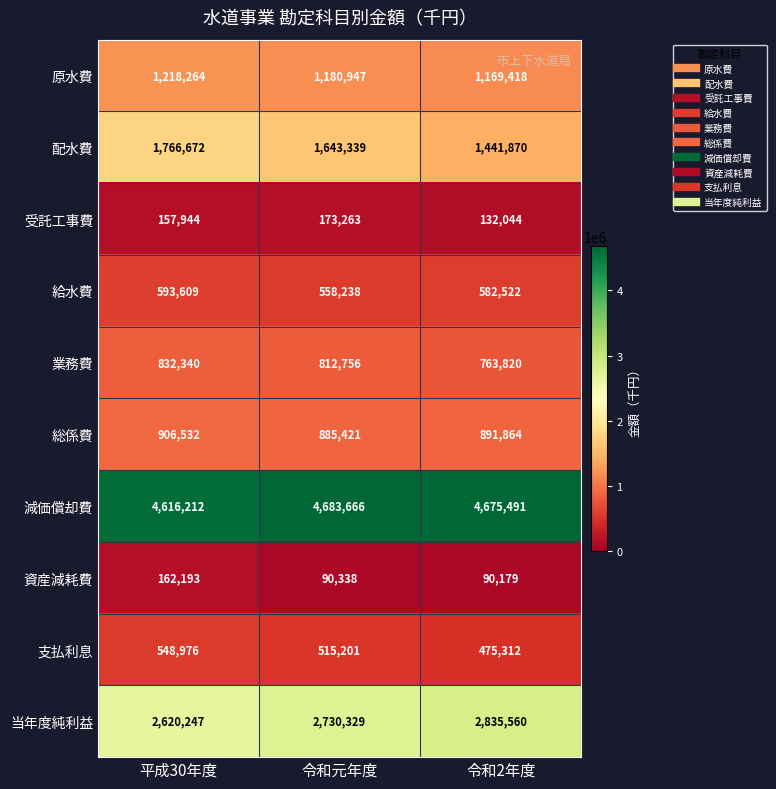

Is it true that 総係費 equals 1240402 at 平成30年度?

False